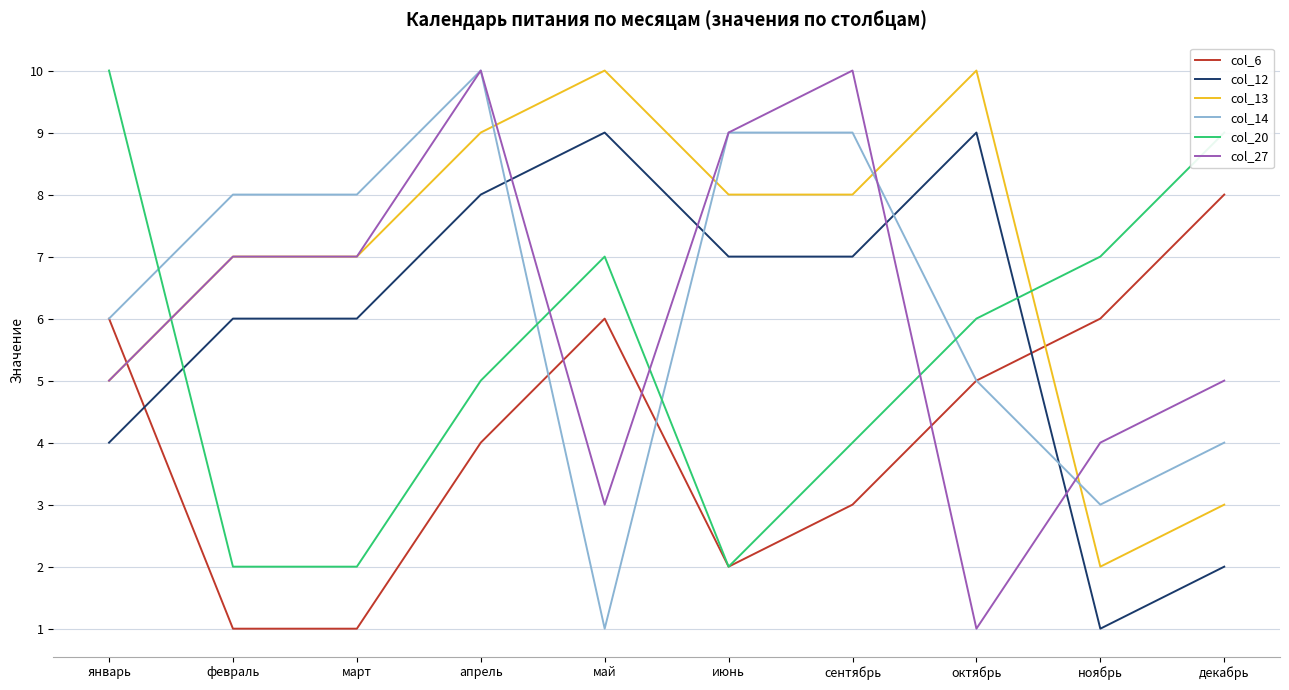

Rank the series at май from lowest to highest value.

col_14, col_27, col_6, col_20, col_12, col_13